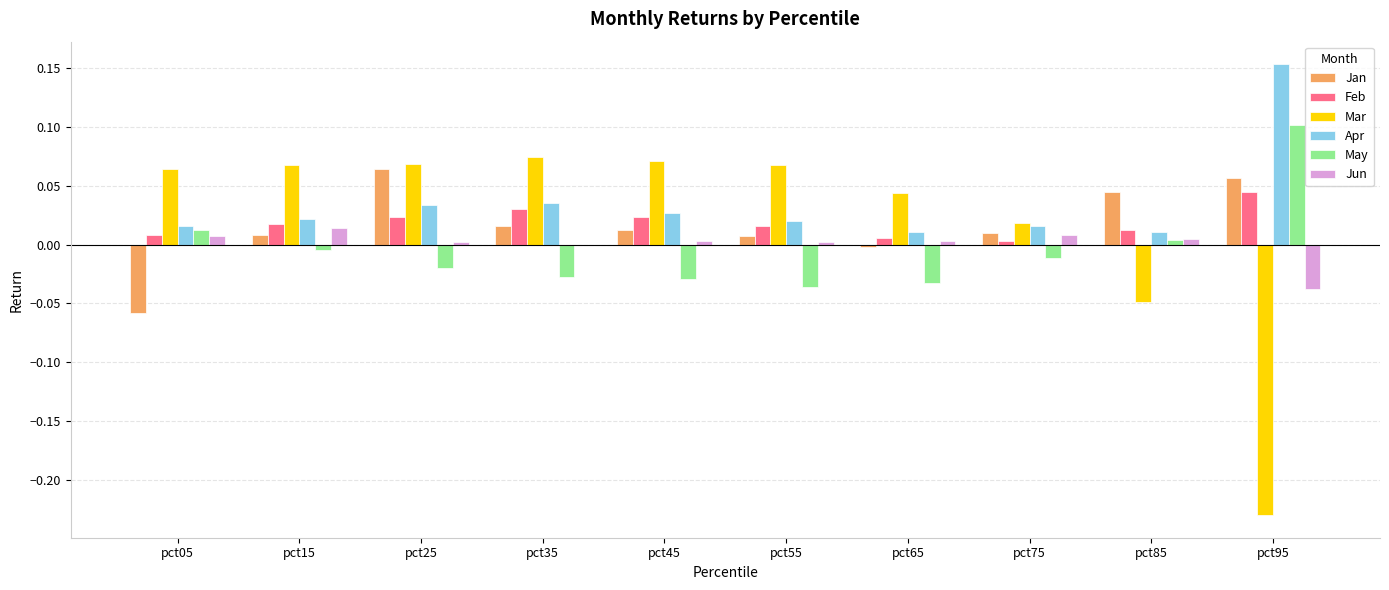

How many distinct data groups are displayed?

6